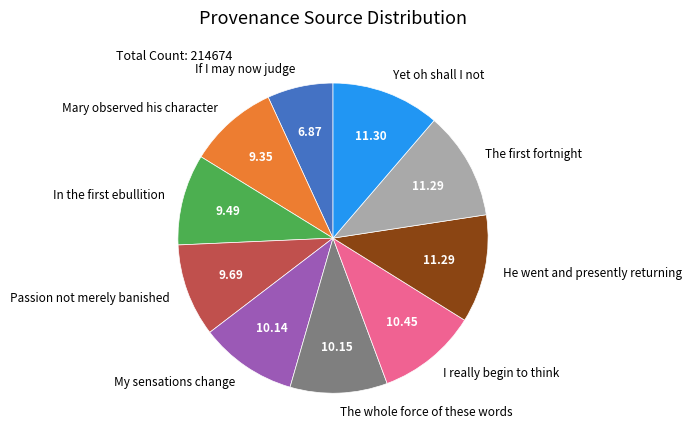

Count the number of slices in the pie.

10